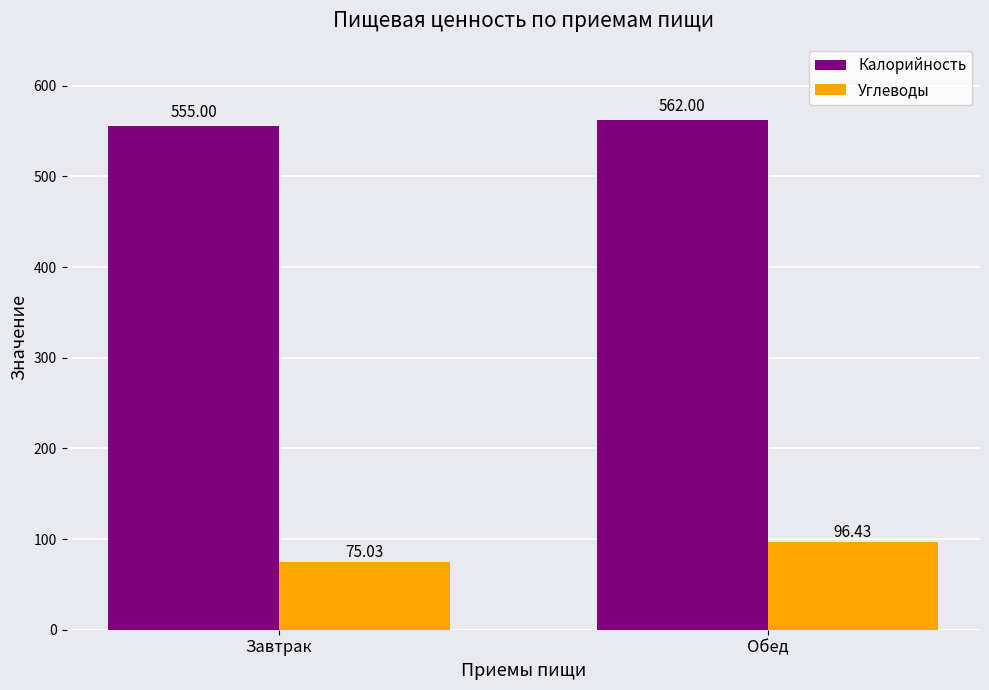

Is it true that Углеводы equals 75.0 at Завтрак?

True